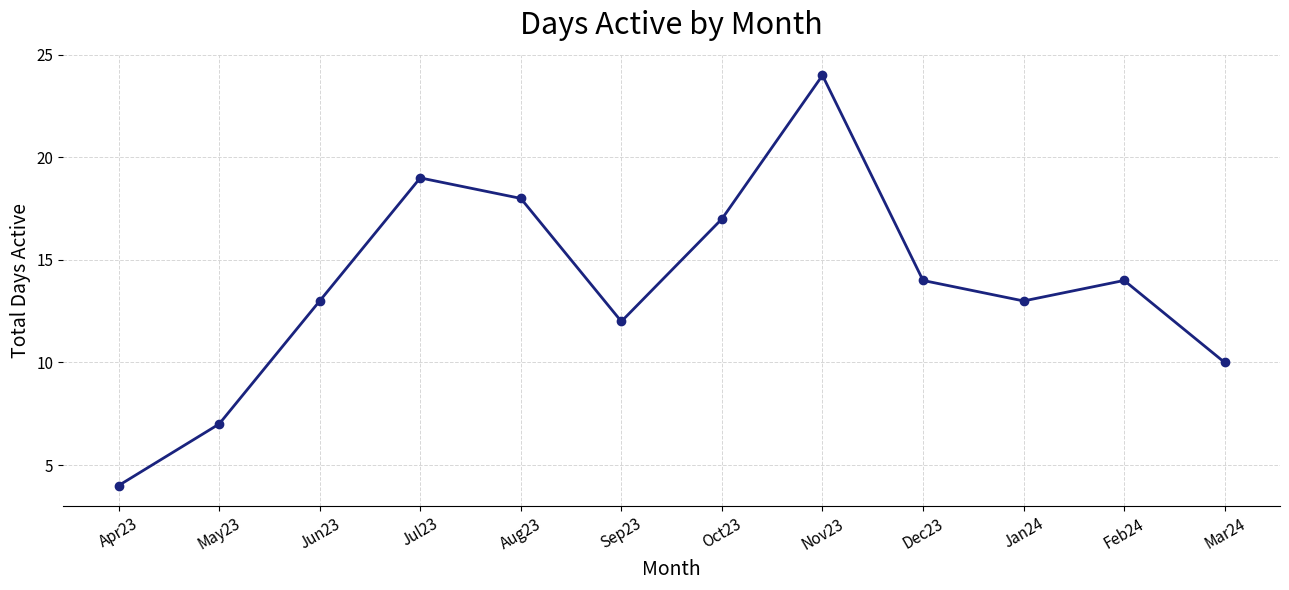

What is the difference between the values at Apr23 and Jan24?

9